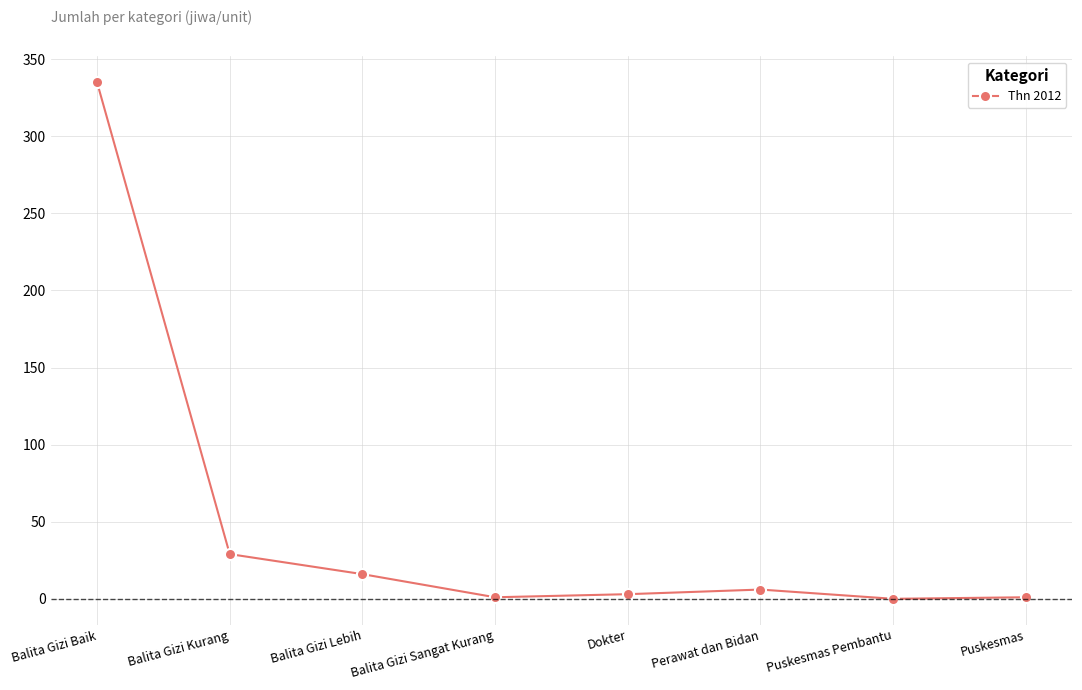

The value at Puskesmas Pembantu is 0. True or false?

True